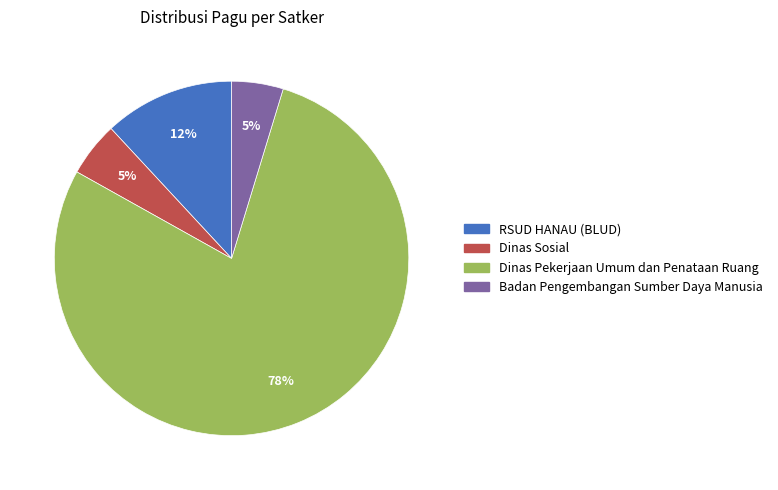

Between RSUD HANAU (BLUD) and Dinas Pekerjaan Umum dan Penataan Ruang, which is larger?

Dinas Pekerjaan Umum dan Penataan Ruang